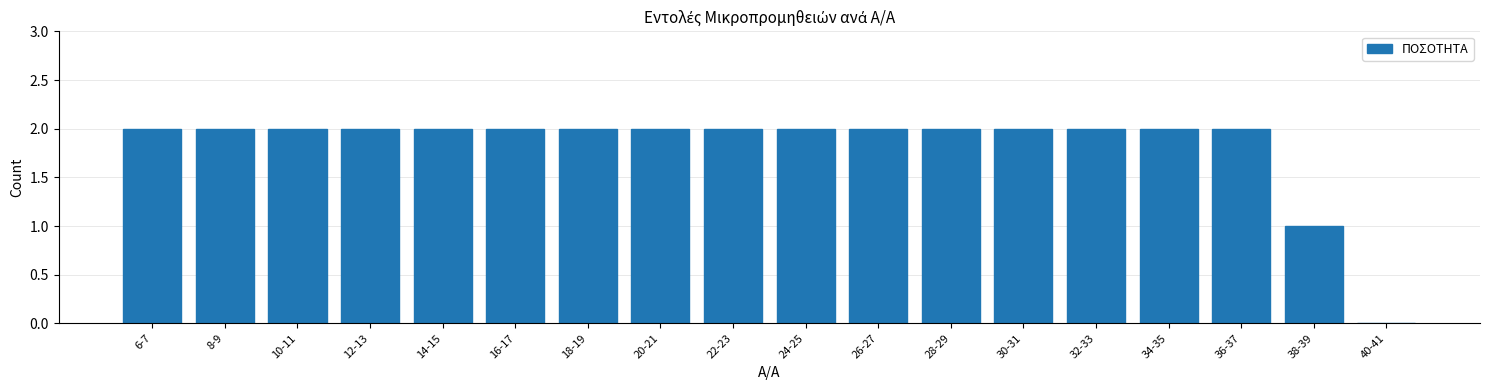

Reading left to right, list all the values displayed in this chart.

6-7=2	8-9=2	10-11=2	12-13=2	14-15=2	16-17=2	18-19=2	20-21=2	22-23=2	24-25=2	26-27=2	28-29=2	30-31=2	32-33=2	34-35=2	36-37=2	38-39=1	40-41=0